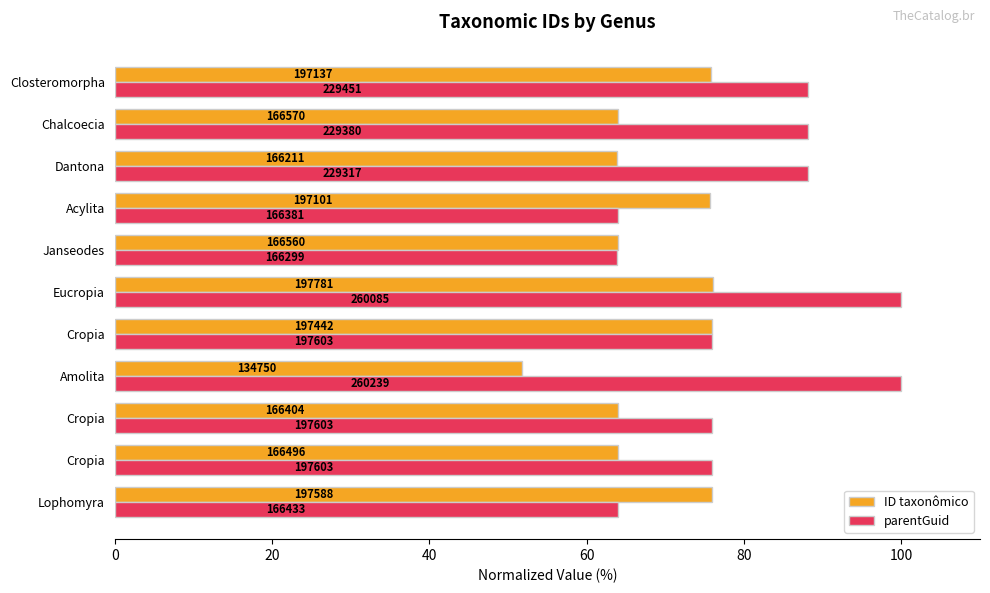

What are all the series names shown in the legend?

ID taxonômico, parentGuid